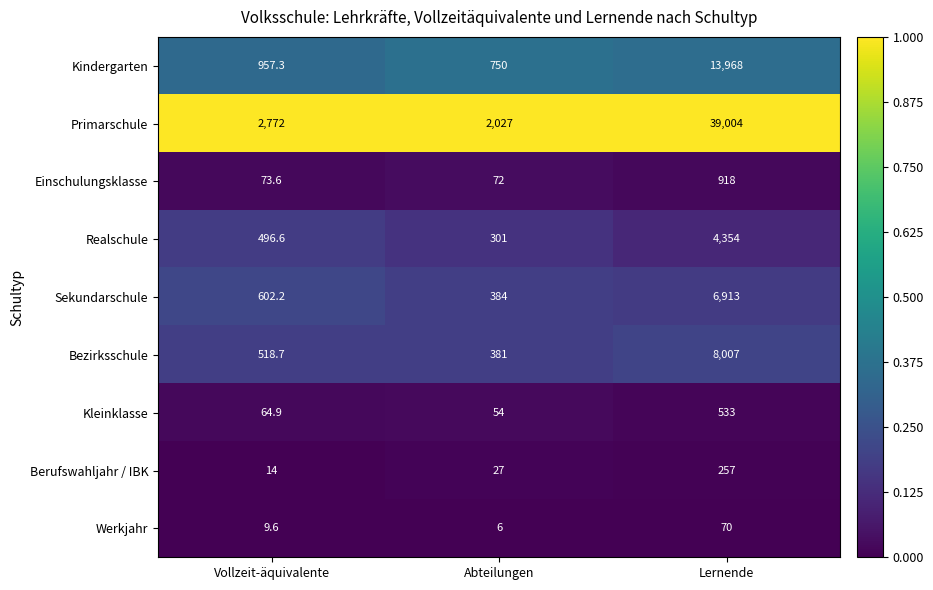

Between Abteilungen and Lernende, which series saw the biggest shift?

Primarschule